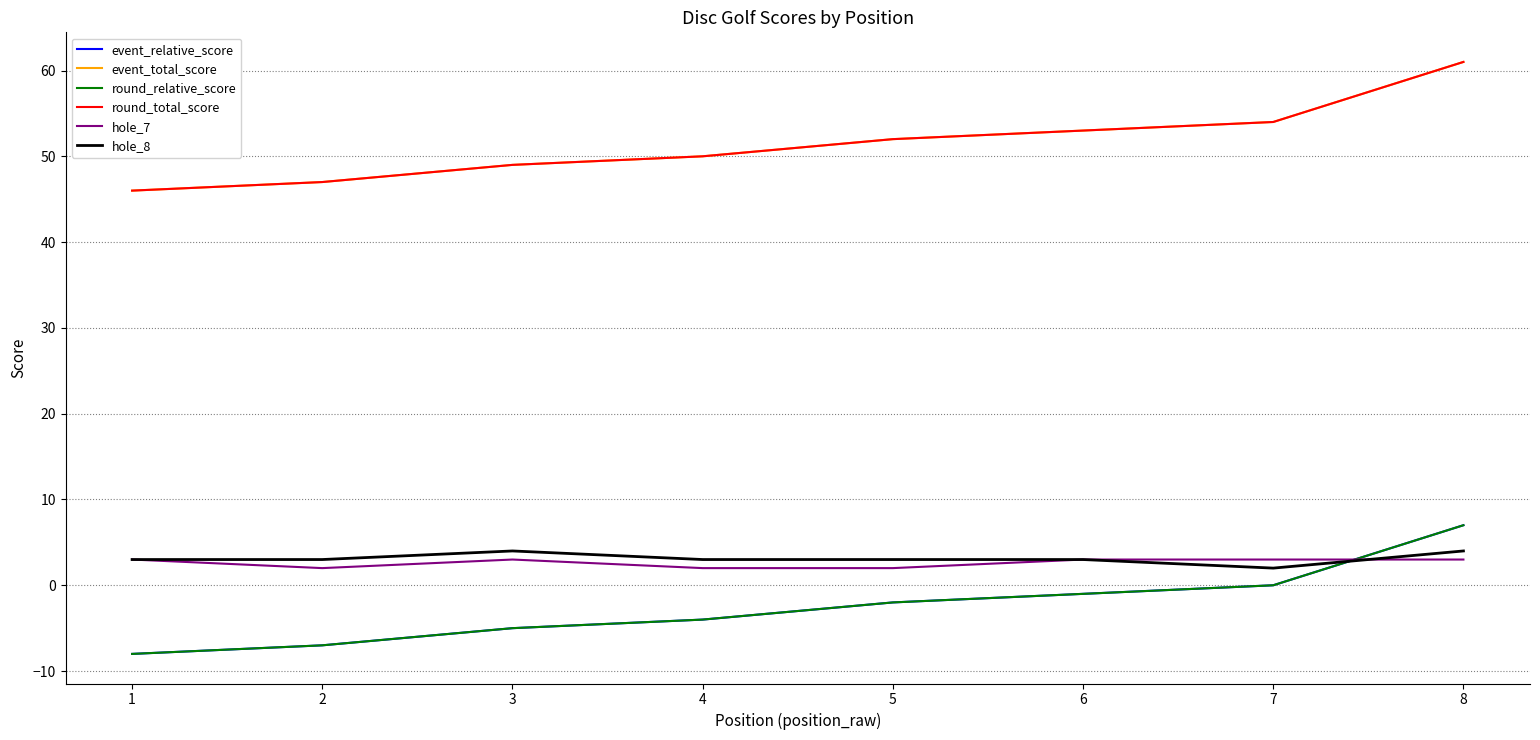

What is the difference between the highest and lowest values at 5?

54